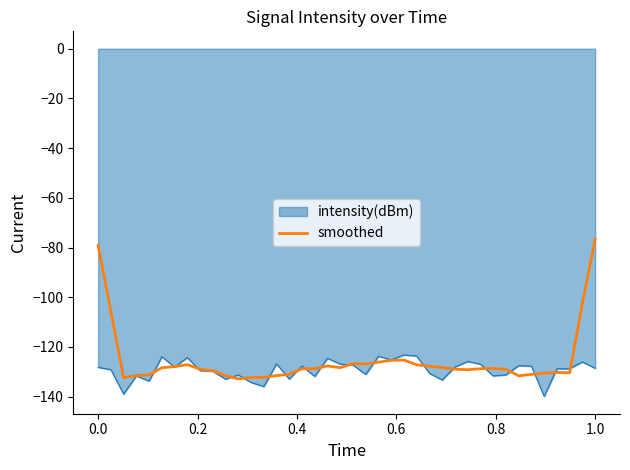

How many series are shown in this chart?

2